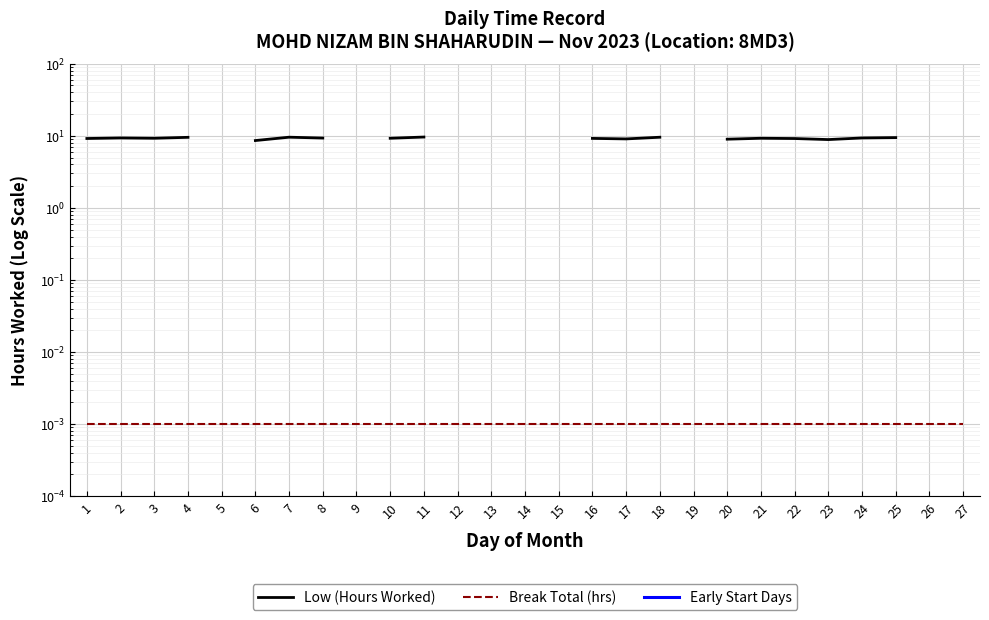

True or false: Break Total (hrs) and Early Start Days cross at least once.

False